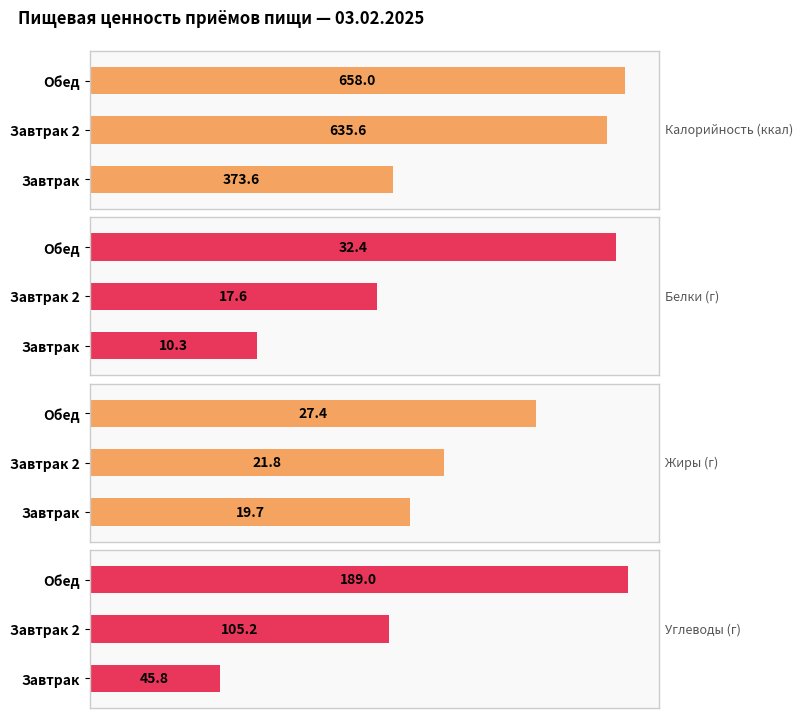

Does the chart contain stacked bars?

No